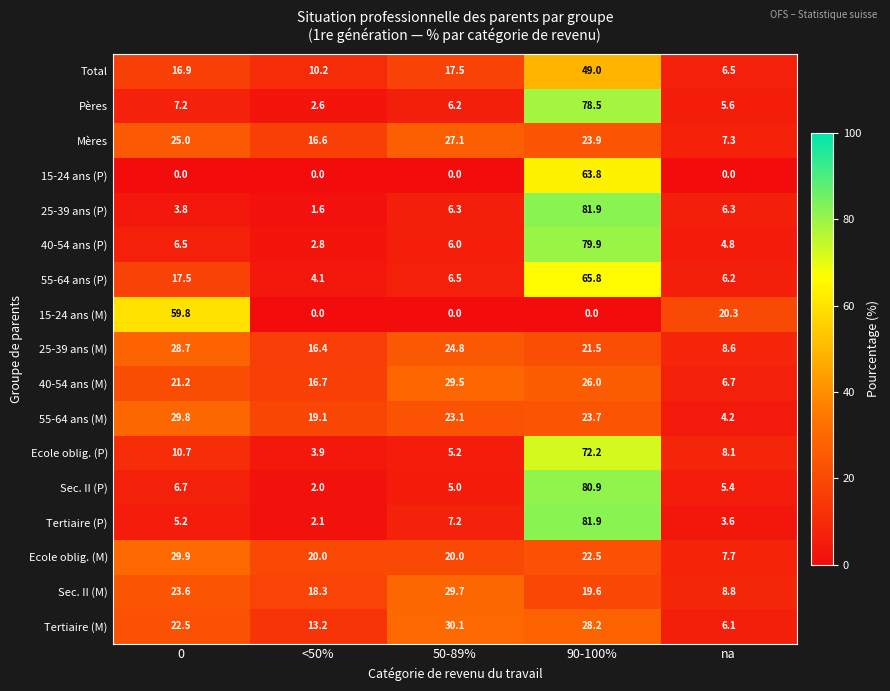

Count the number of categories in the chart.

5